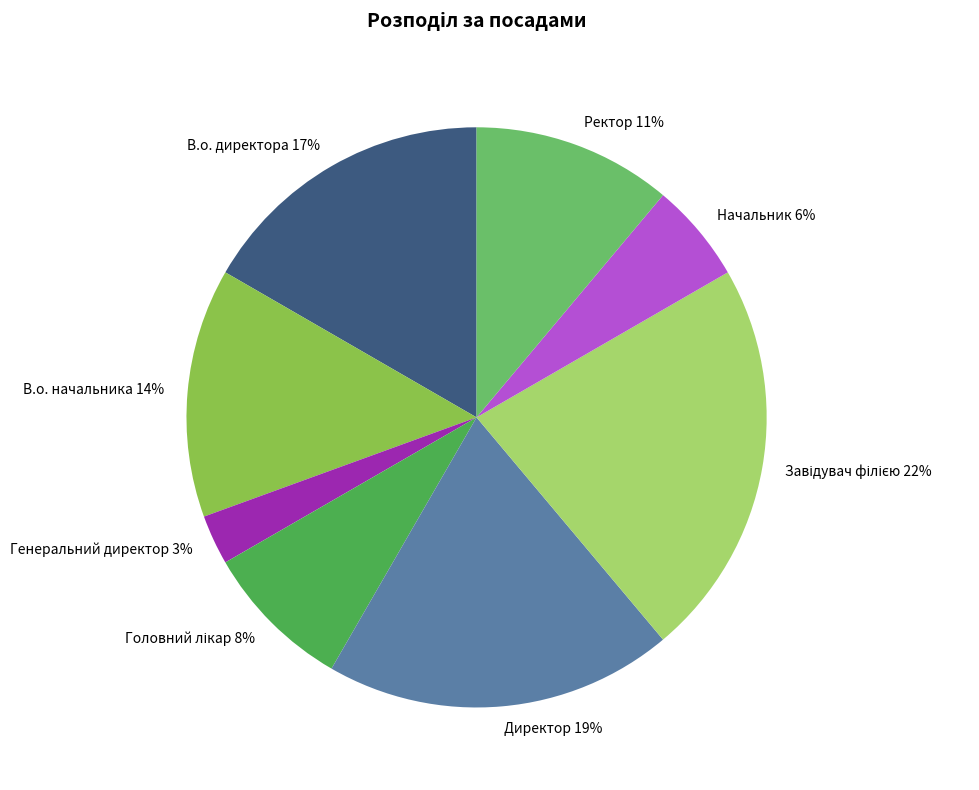

Combined, do Директор 19% and В.о. начальника 14% account for over 50%?

No